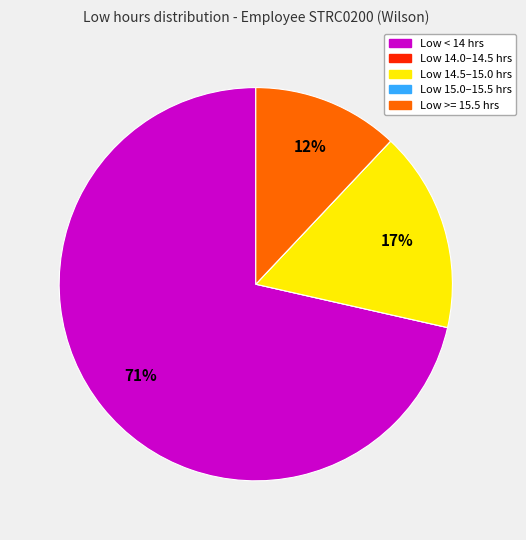

Is it true that Low < 14 hrs is 71% of the pie?

True